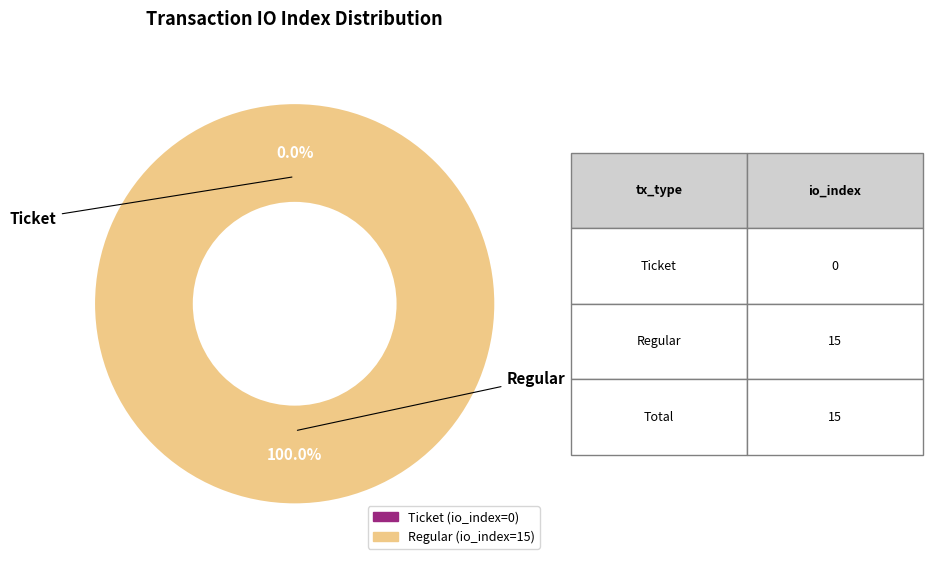

What is the change in value from Ticket to Regular?

+15